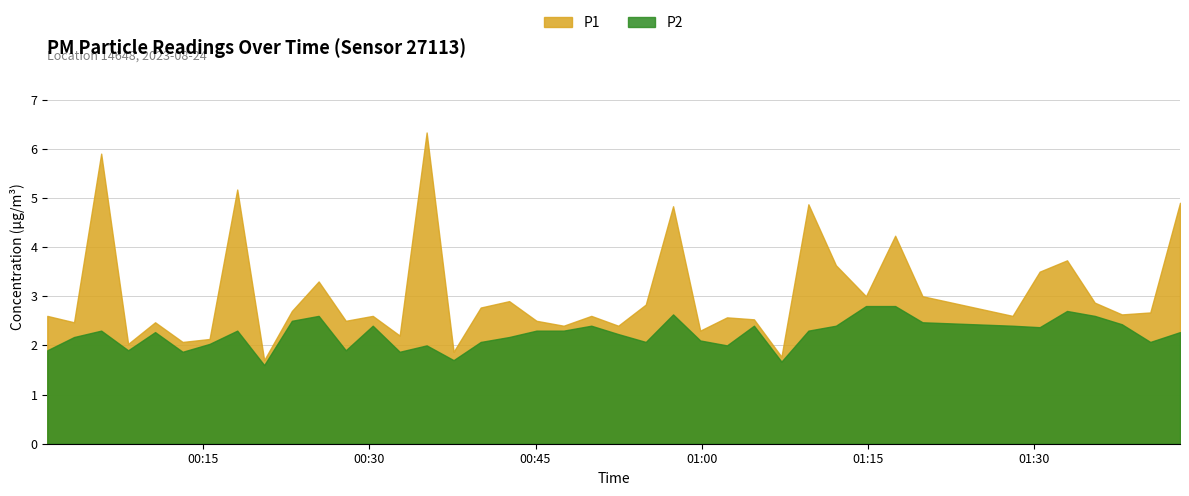

Where is the first local maximum for P2?

2023-08-24T00:05:47